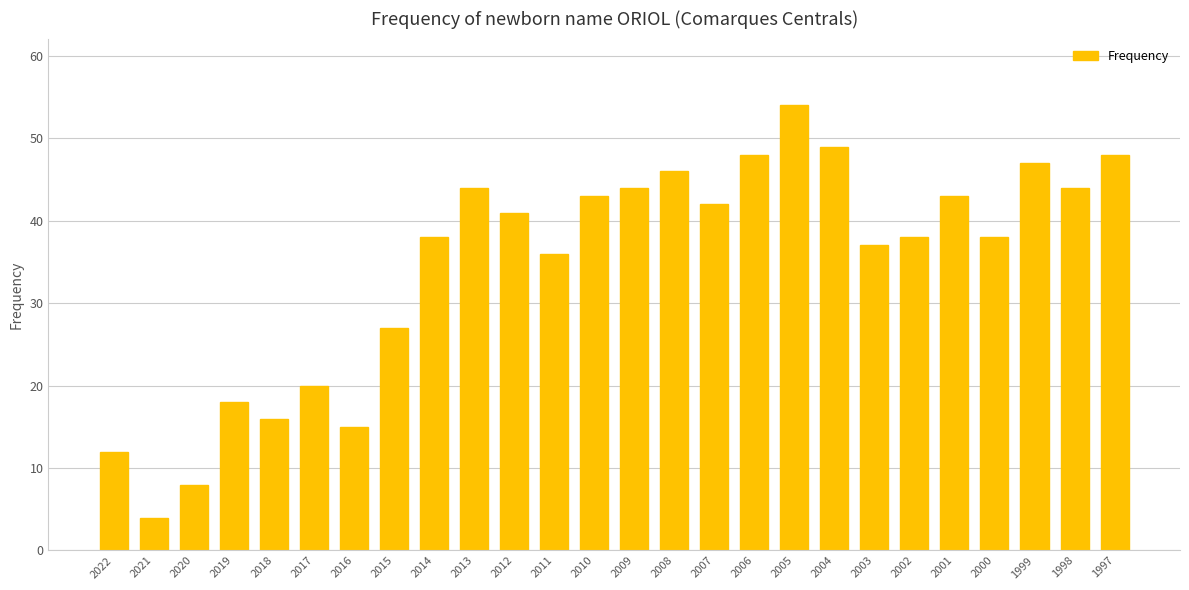

How many distinct data groups are displayed?

1